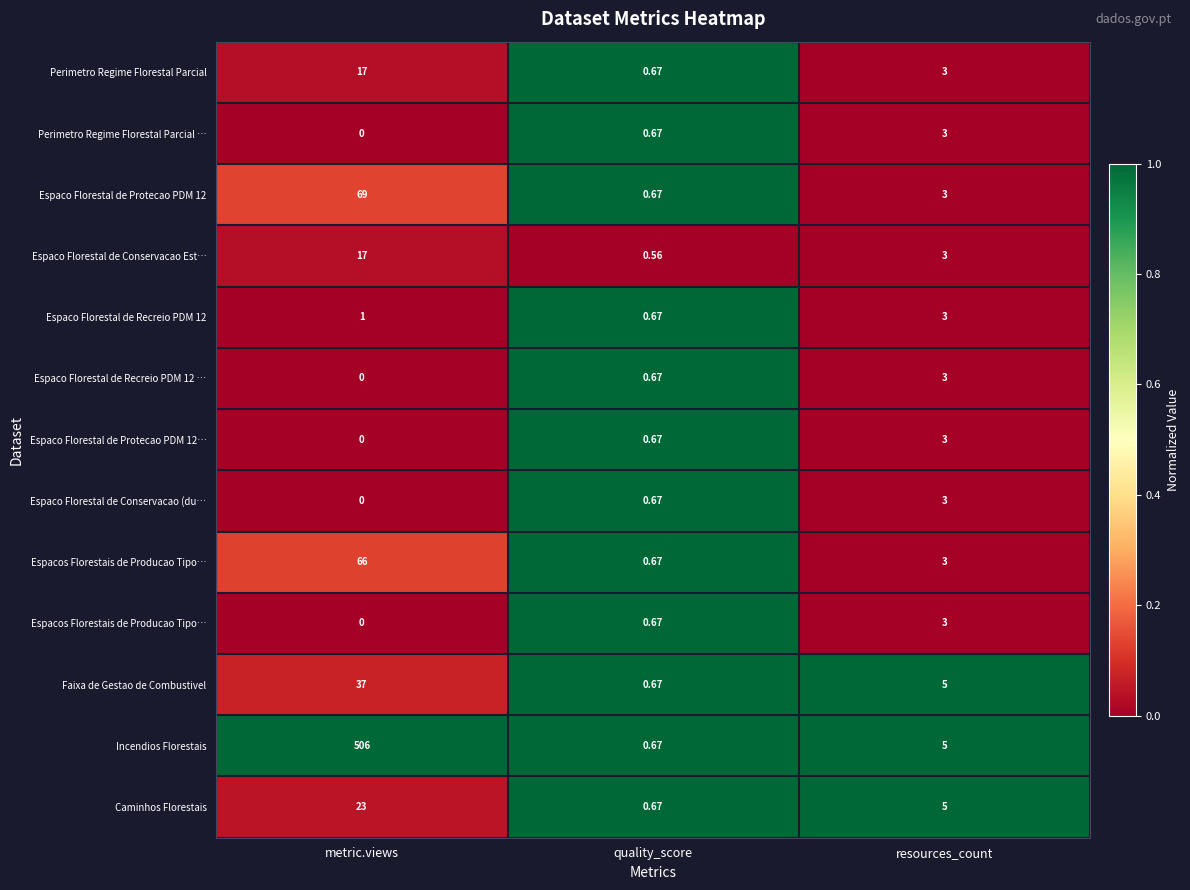

What is the total value across all series at metric.views?

1.5